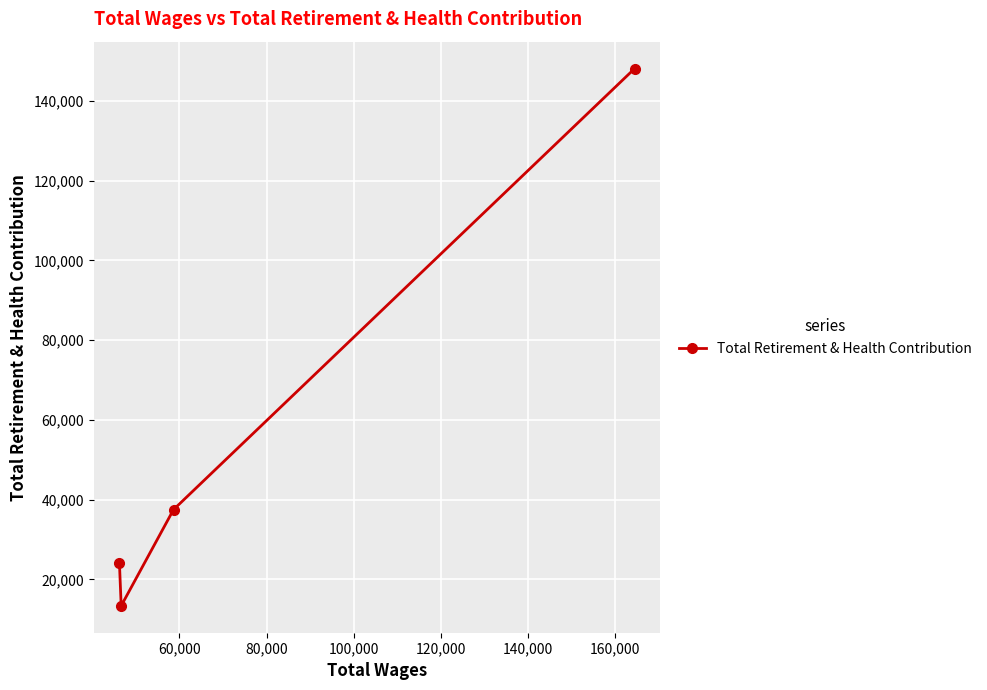

What is the value of the 2nd point from the left?

13350